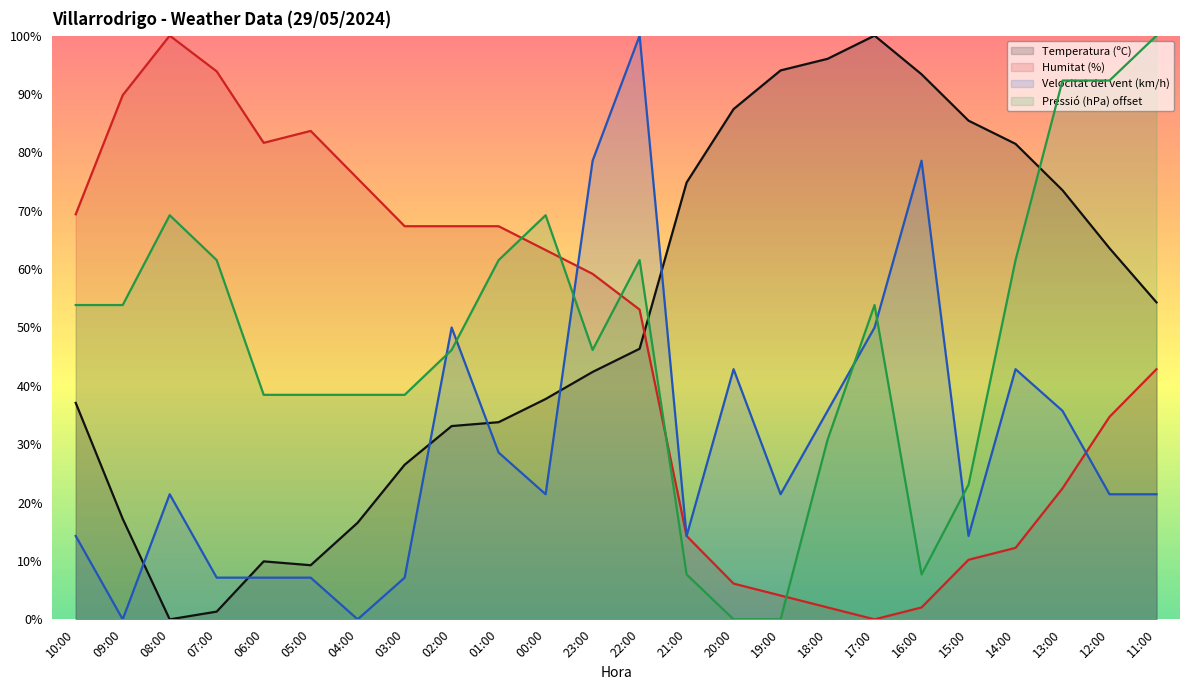

How many values in Humitat (%) are above zero?

23